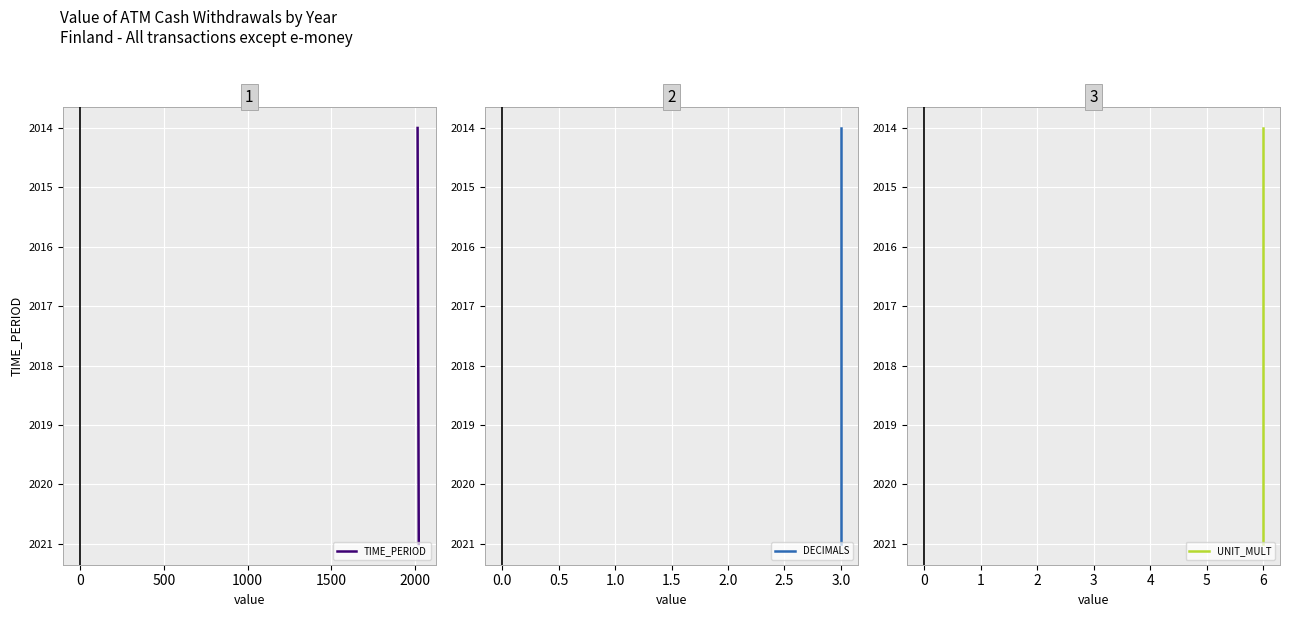

What are all the series names shown in the legend?

TIME_PERIOD, DECIMALS, UNIT_MULT